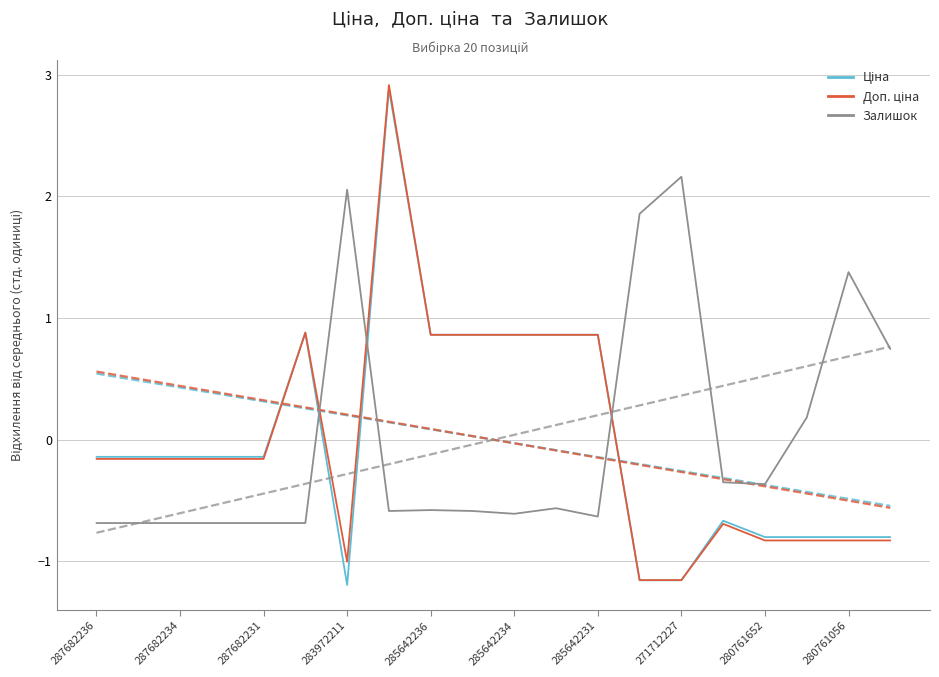

True or false: Доп. ціна has more than 1 points higher than both neighbors.

True